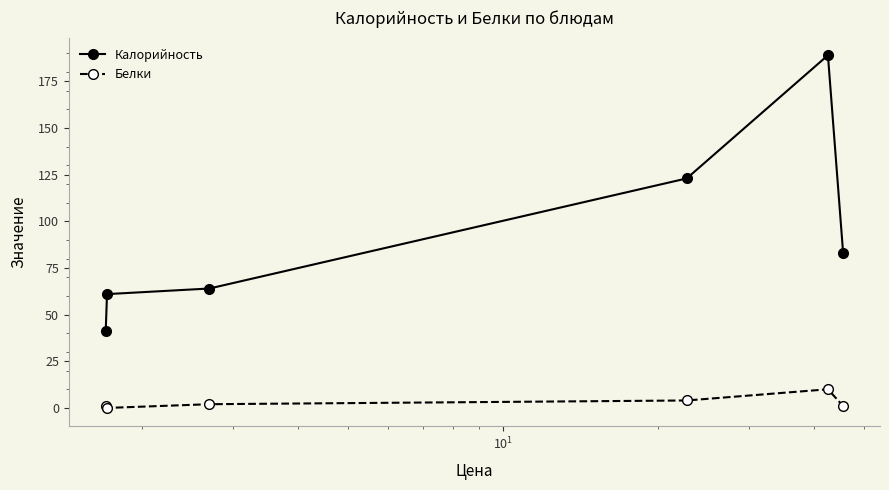

Which series has the largest range (max minus min)?

Калорийность